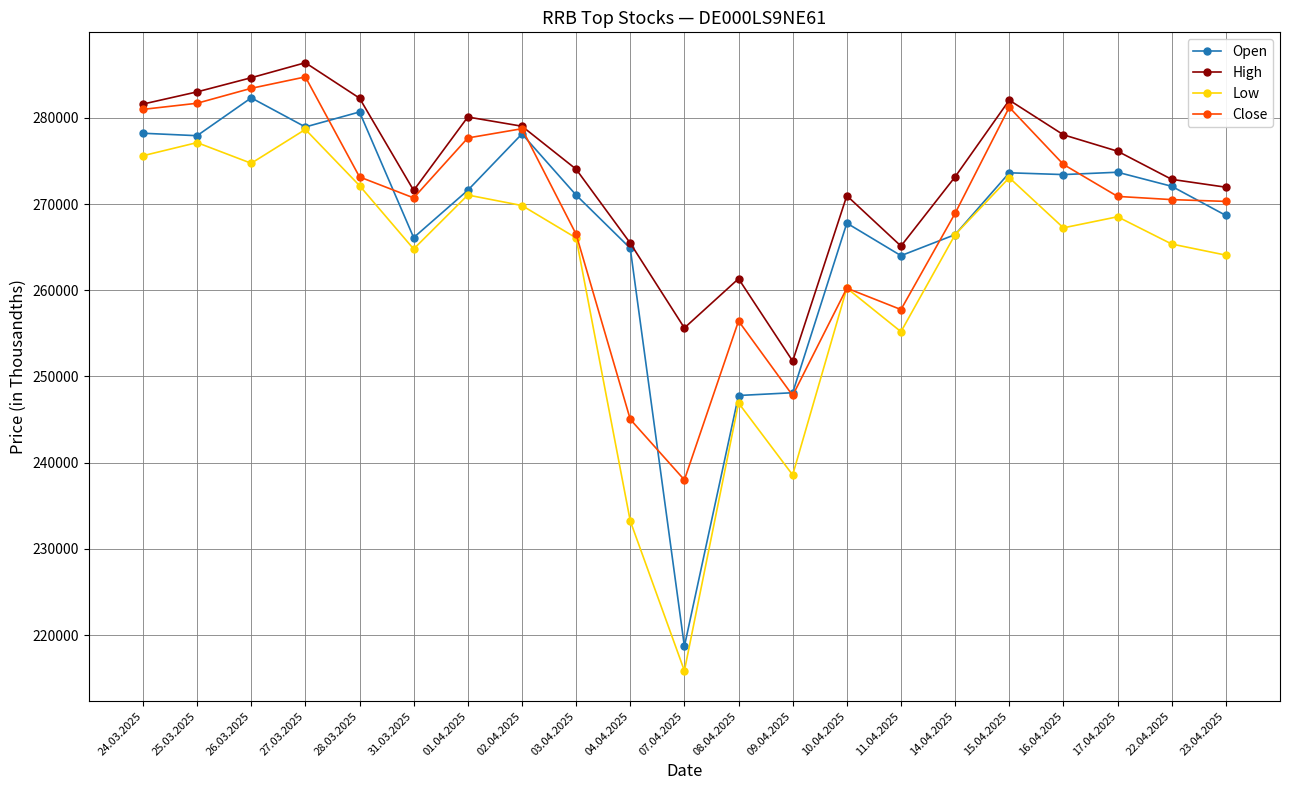

Which series has the largest total across all categories?

High